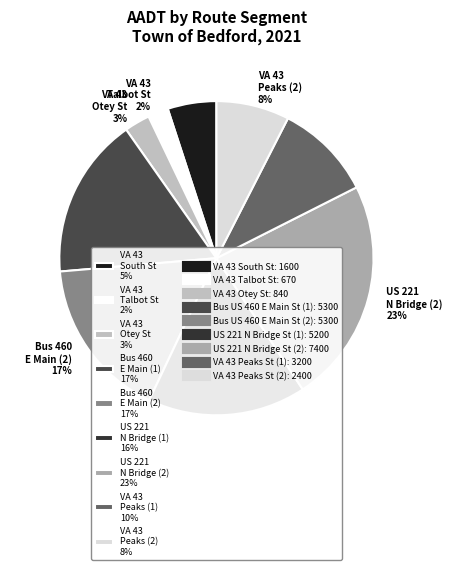

Does any single category account for the majority?

No